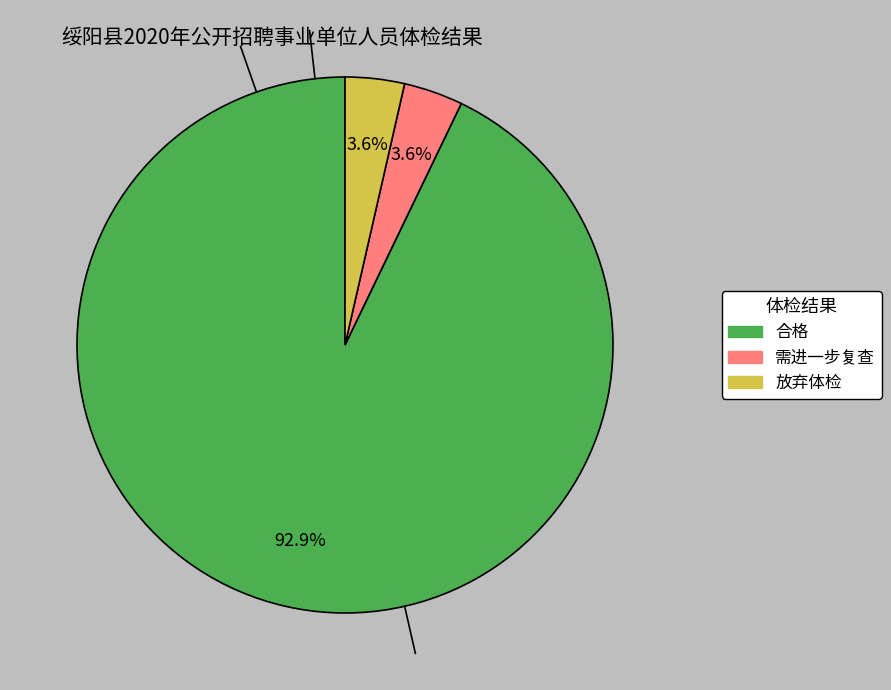

Is it true that 合格 is 99% of the pie?

False